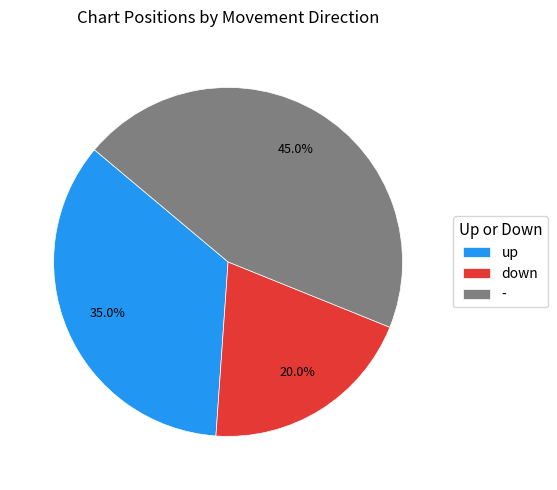

Count the number of slices in the pie.

3